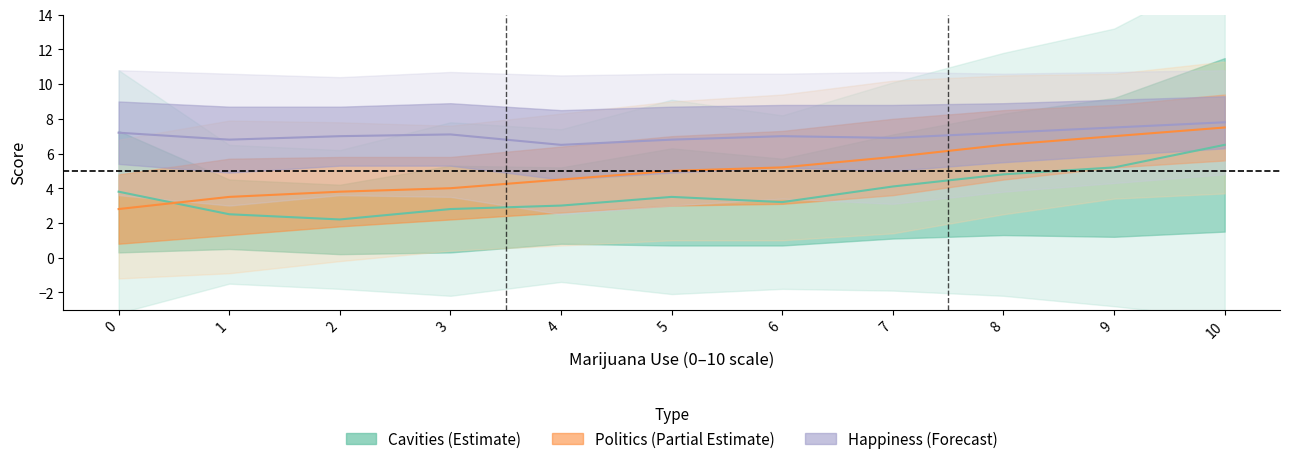

Where do Politics (Partial Estimate) and Cavities (Estimate) first cross each other?

0 and 1